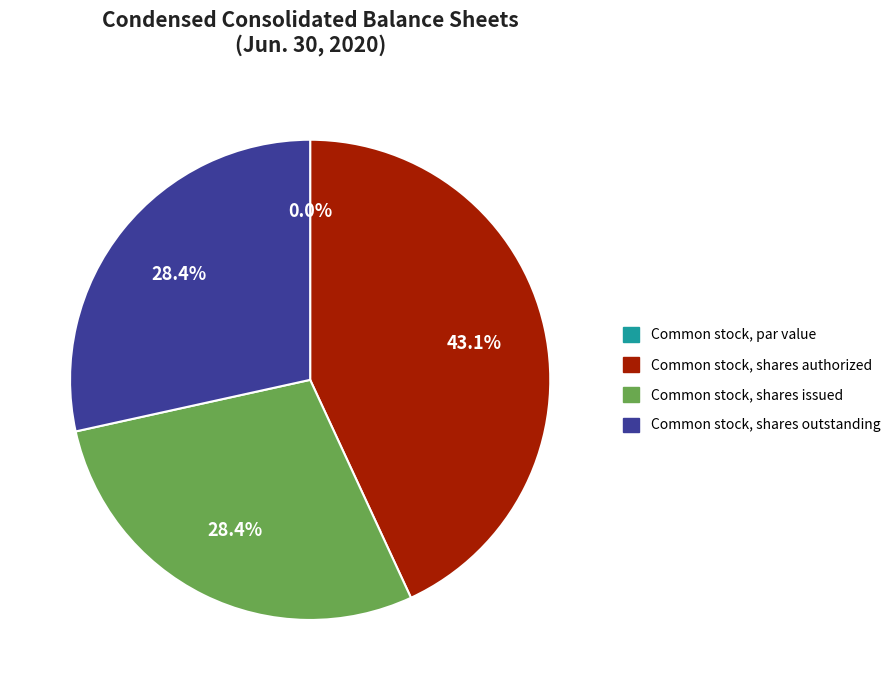

How much of the chart is everything except Common stock, par value?

100.0%